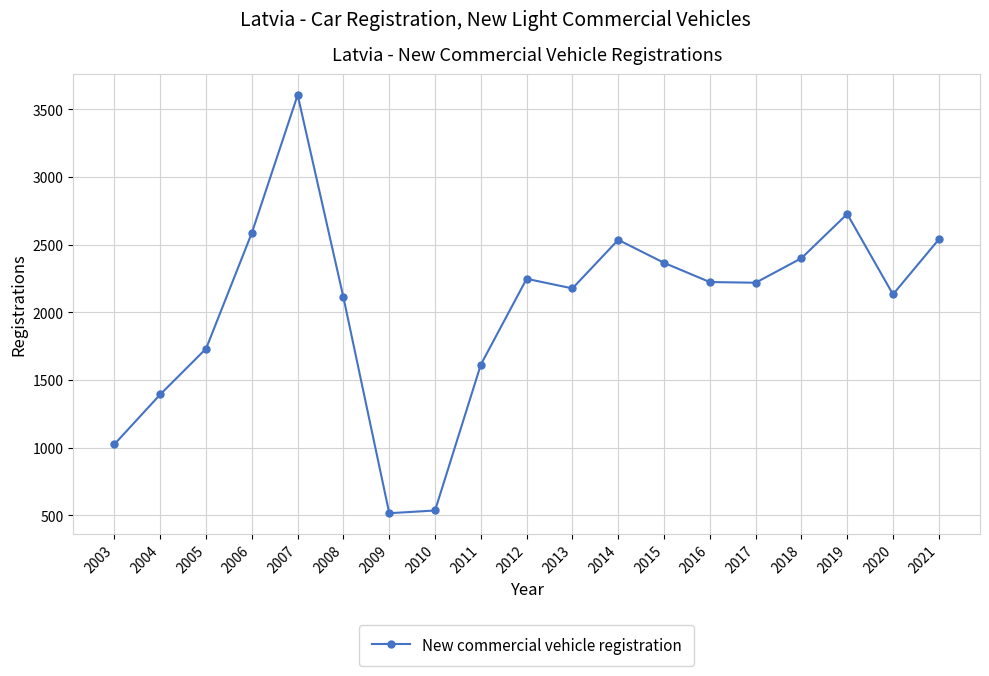

True or false: the data has more than 0 interior local peaks.

True